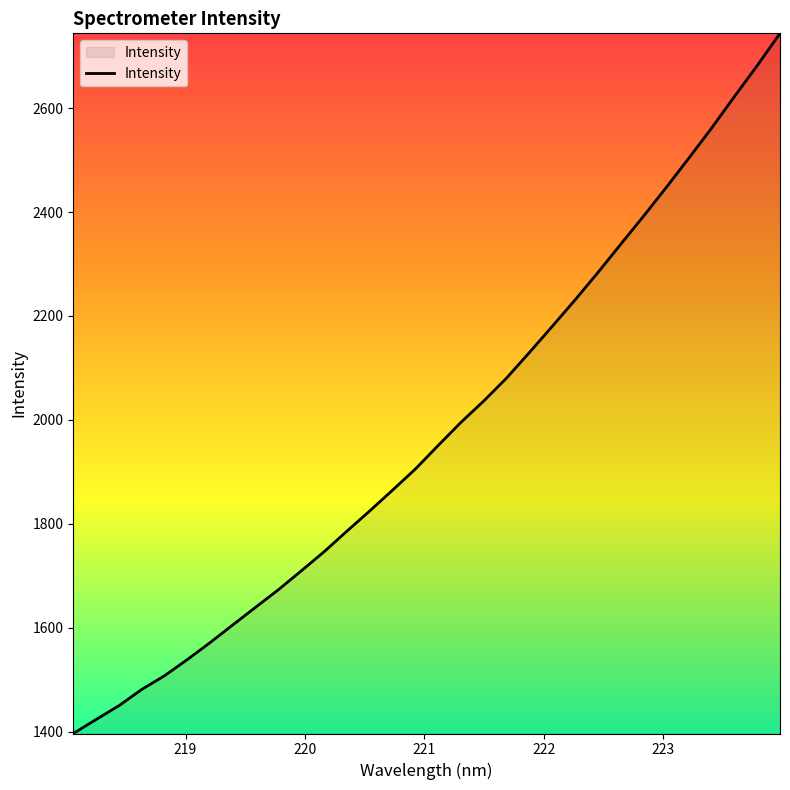

What is the maximum value shown in the chart?

2744.0